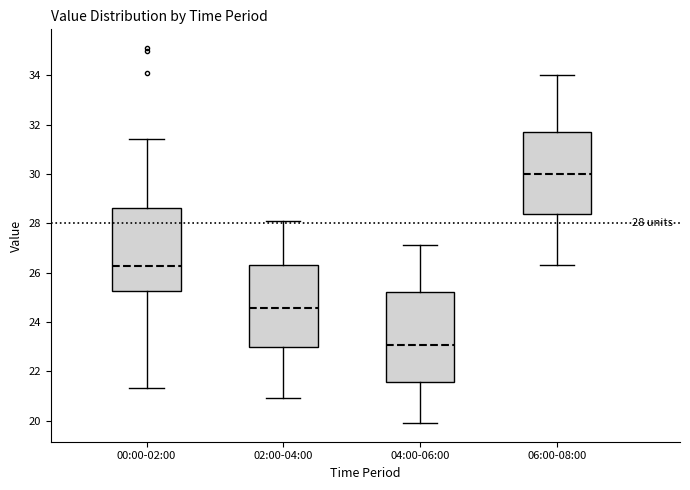

Which box's median line is the lowest?

04:00-06:00